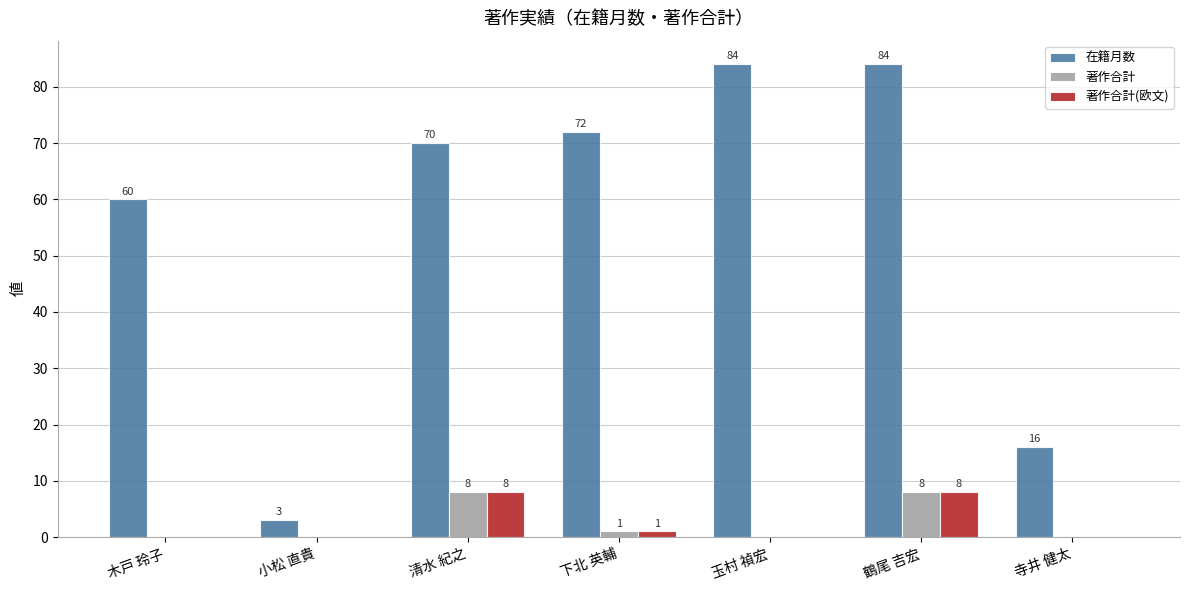

Is it true that 在籍月数 equals 3 at 小松 直貴?

True